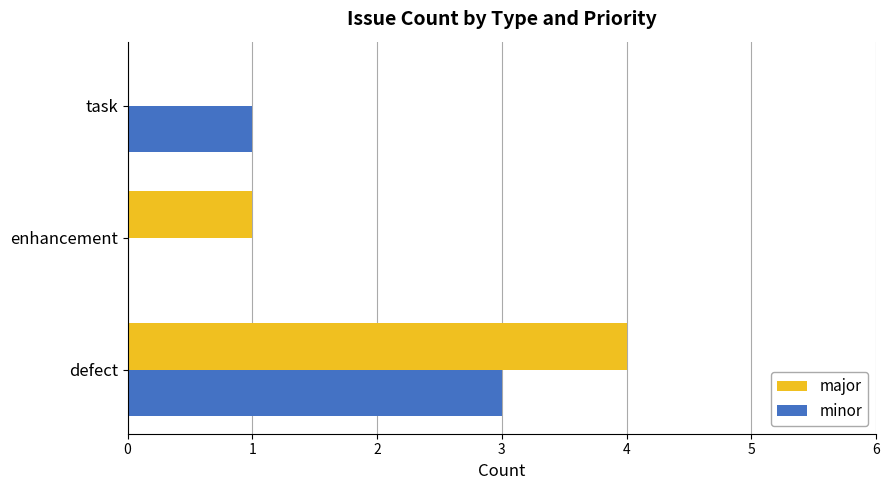

What is the maximum value for minor?

3